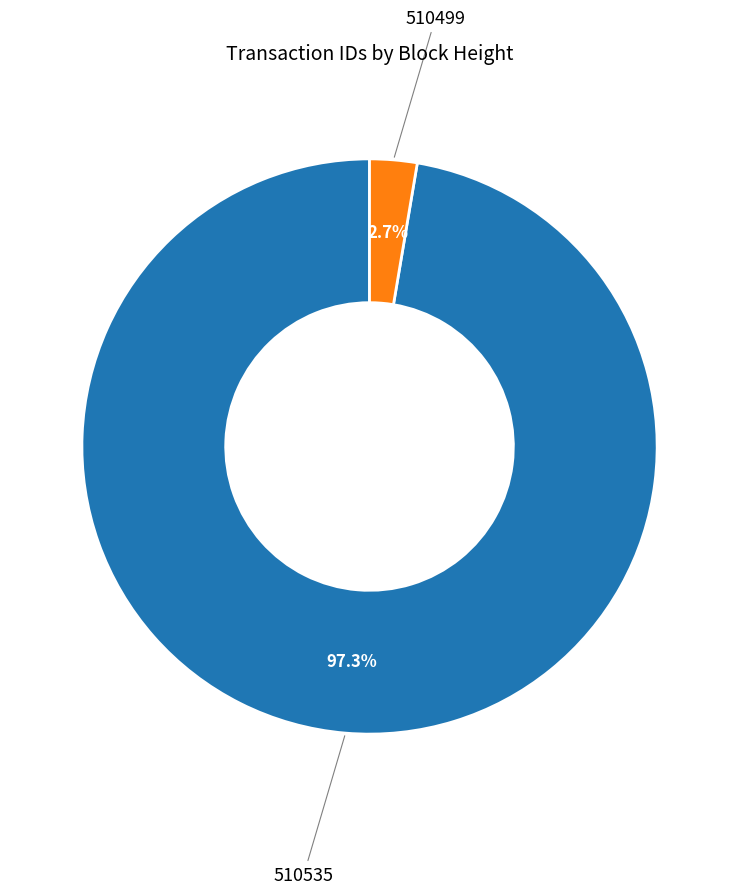

Is there any slice that represents more than half of the pie?

Yes